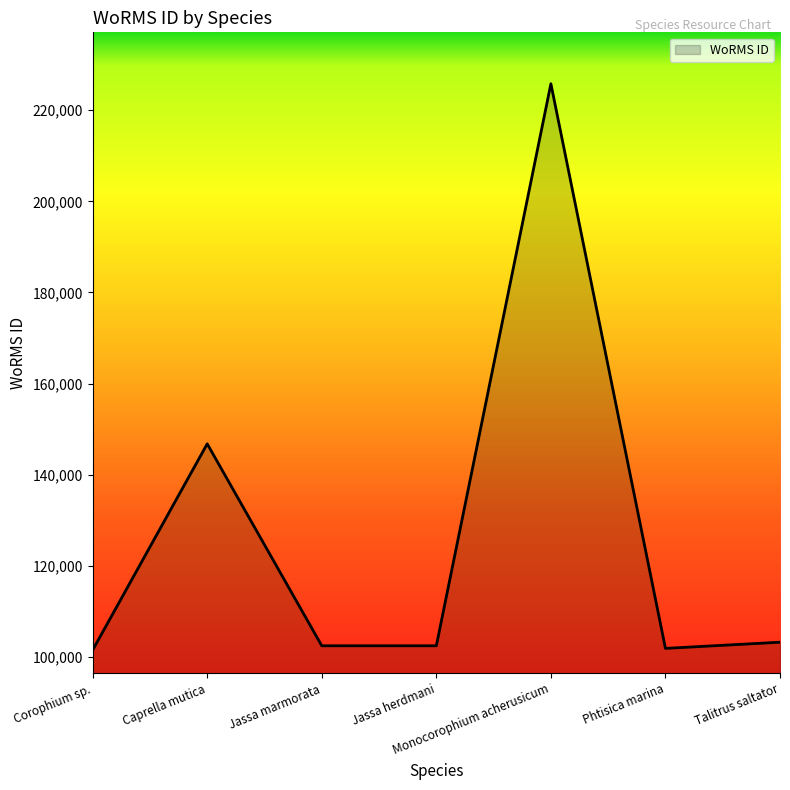

How many values are below 102433?

3